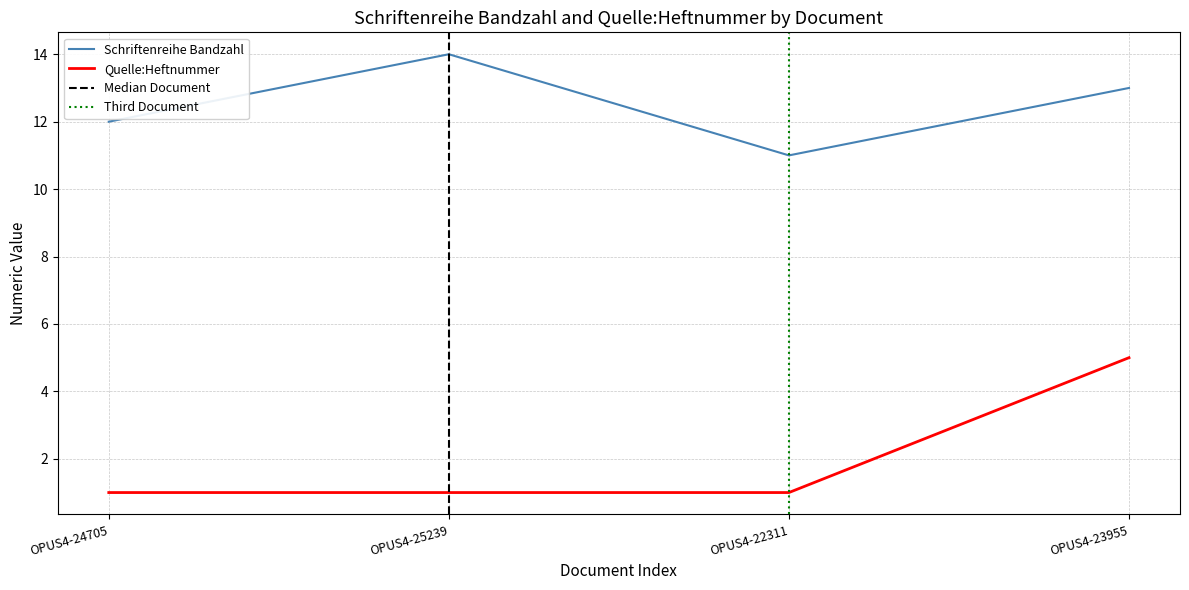

Is this an area chart (filled region under the line)?

No